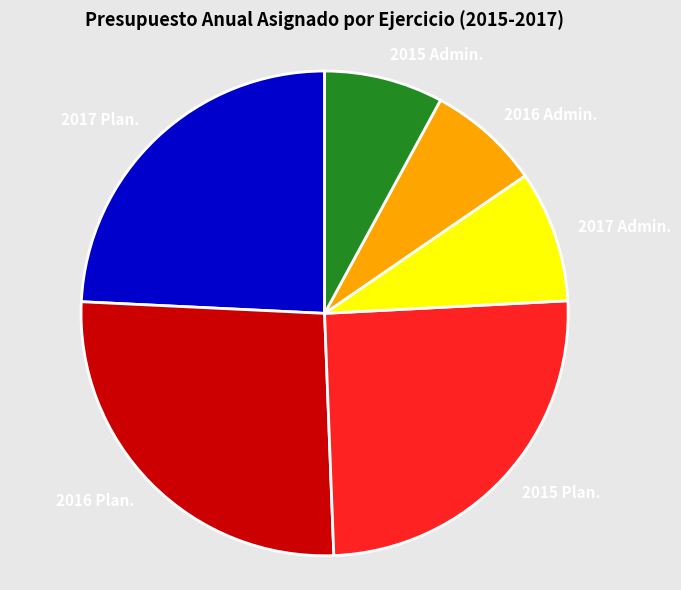

Does any single category account for the majority?

No